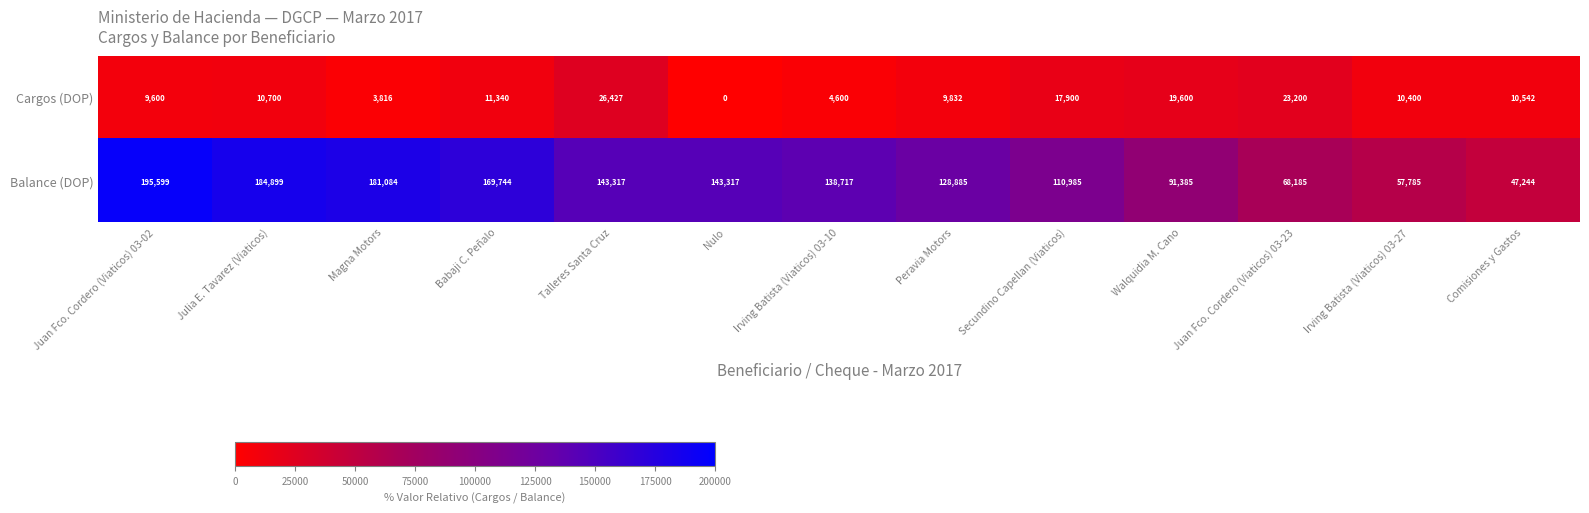

How many series are shown in this chart?

2